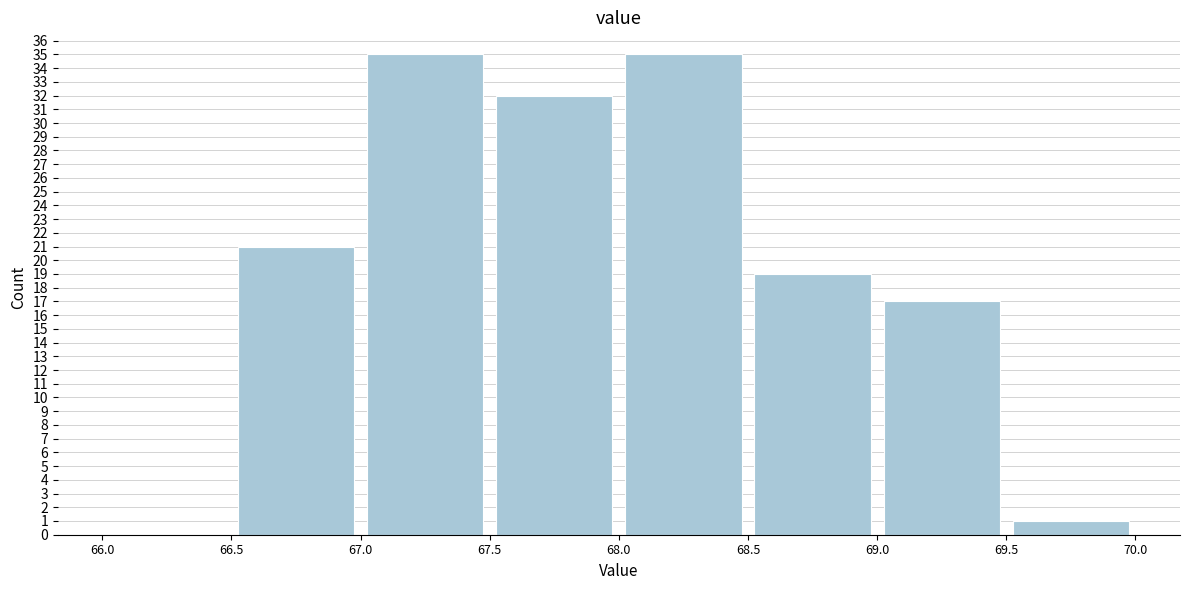

What is the height of the bar covering 69.0 to 69.5 on the x-axis? The values are not printed on the chart, so give them approximately, as read against the axis.

17